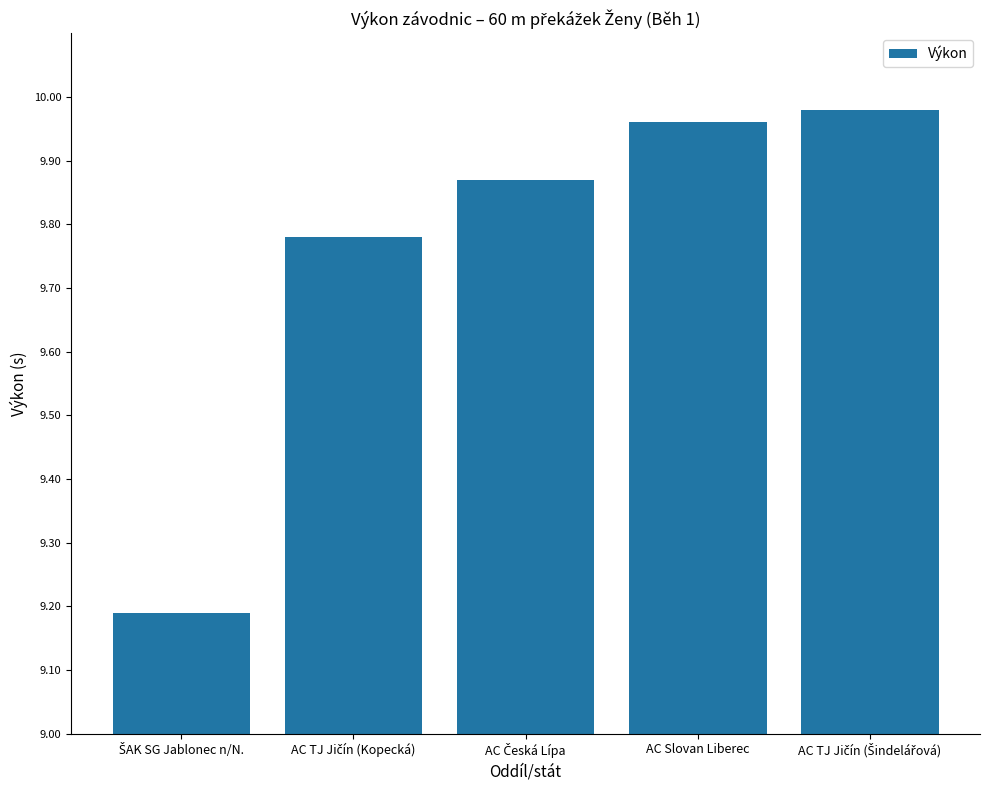

What is the difference between the maximum and minimum values?

0.8